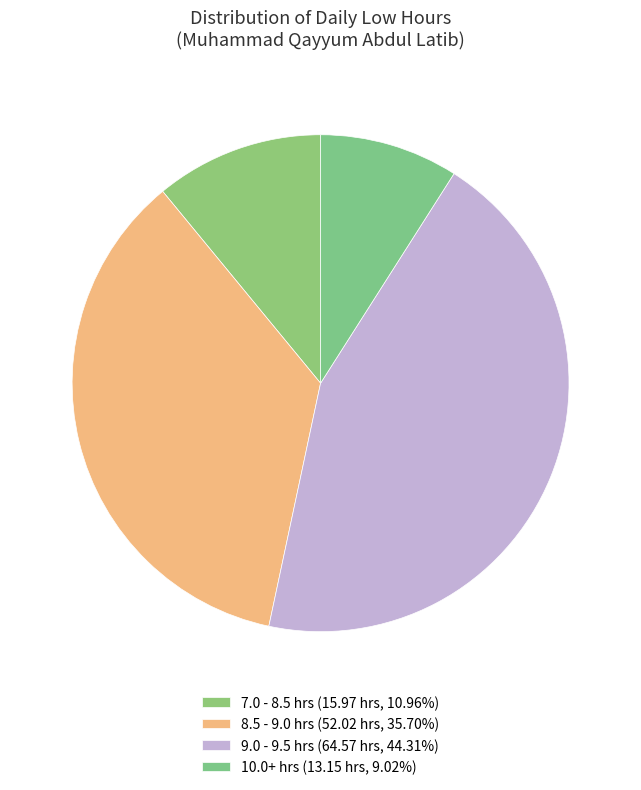

Count the number of slices in the pie.

4